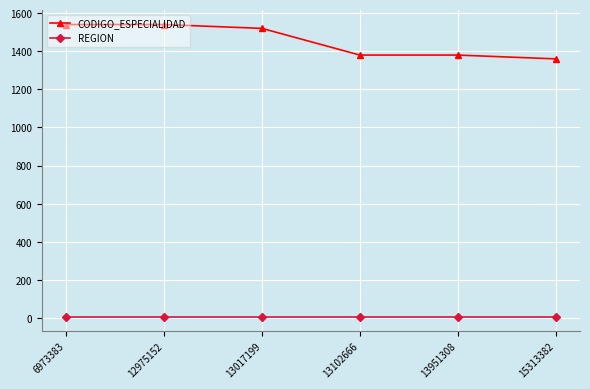

What are all the series names shown in the legend?

CODIGO_ESPECIALIDAD, REGION